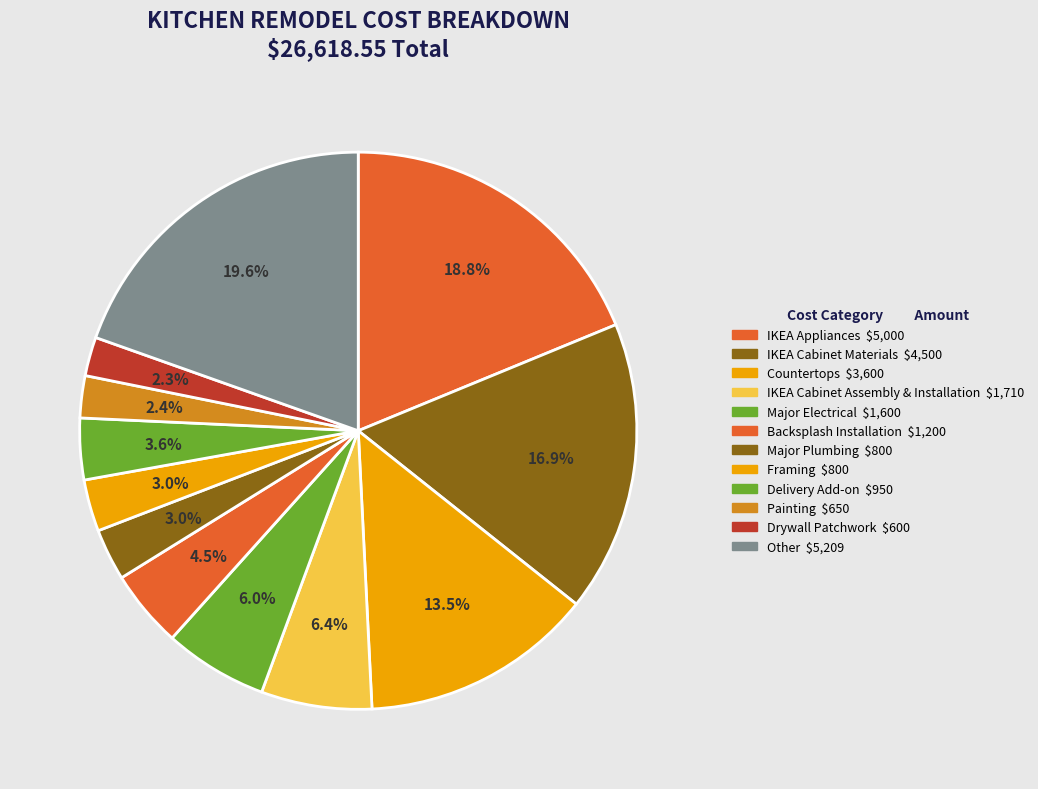

How many slices are in this pie chart?

12